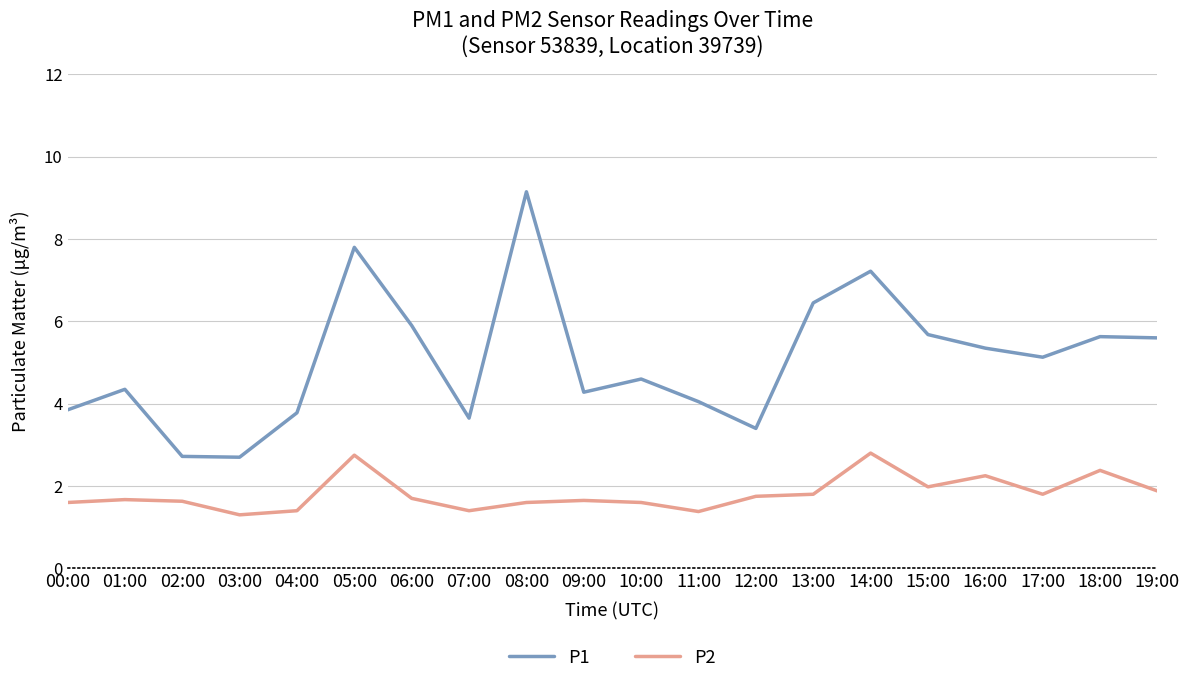

At how many categories does at least one series exceed 2?

20